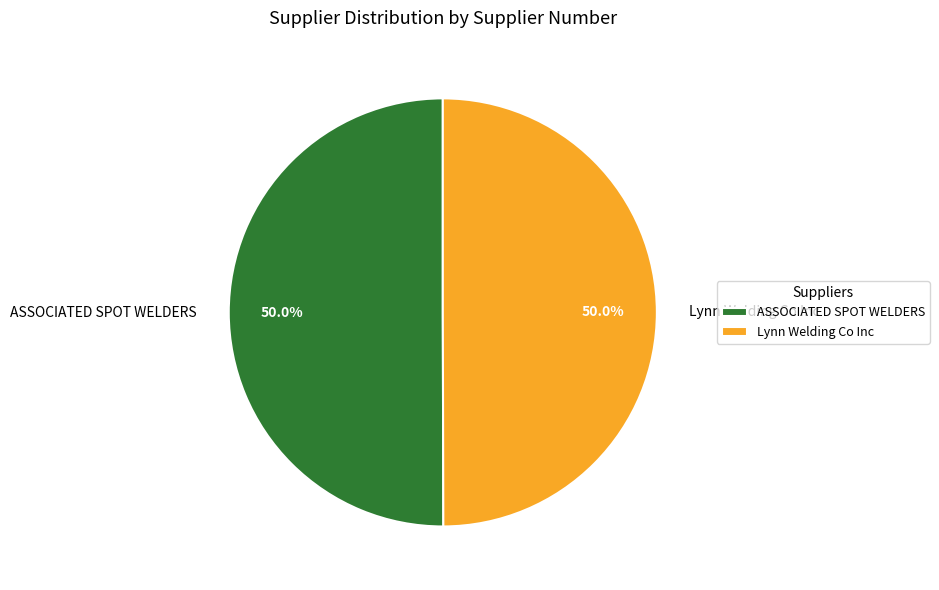

How much of the chart is everything except ASSOCIATED SPOT WELDERS?

50.0%